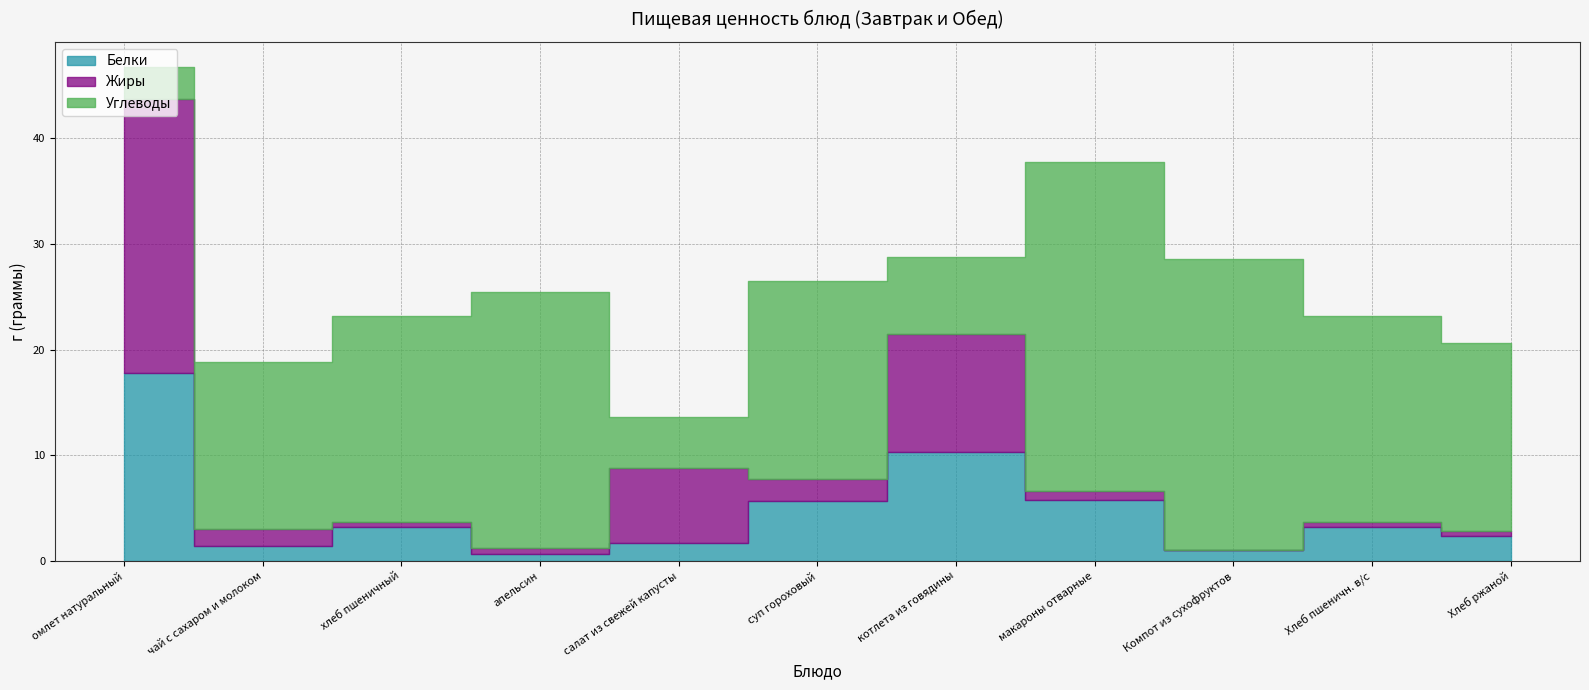

The value of Жиры at омлет натуральный is 26.0. True or false?

True